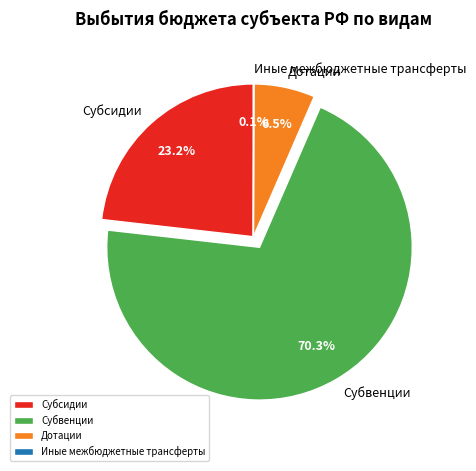

What percentage is NOT represented by Дотации?

93.5%